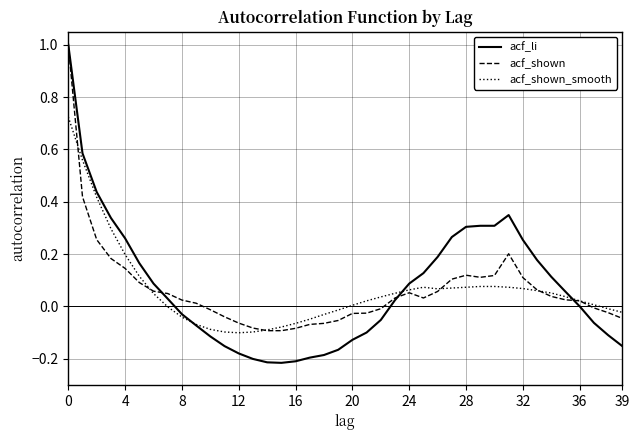

What is the highest value of the acf_li series?

1.0